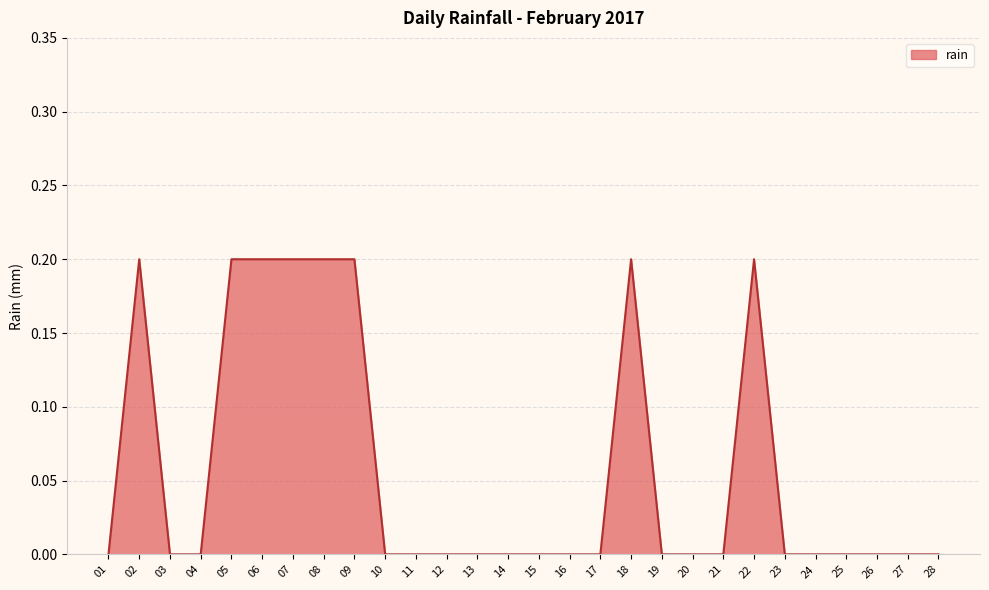

Reading left to right, list all the values displayed in this chart.

0.0	0.2	0.0	0.0	0.2	0.2	0.2	0.2	0.2	0.0	0.0	0.0	0.0	0.0	0.0	0.0	0.0	0.2	0.0	0.0	0.0	0.2	0.0	0.0	0.0	0.0	0.0	0.0